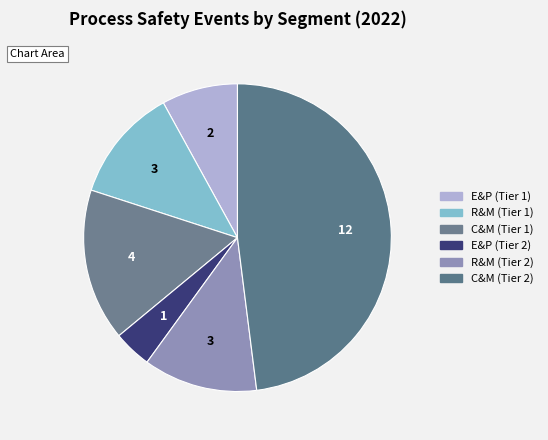

True or false: C&M (Tier 2) accounts for 48% of the total.

True